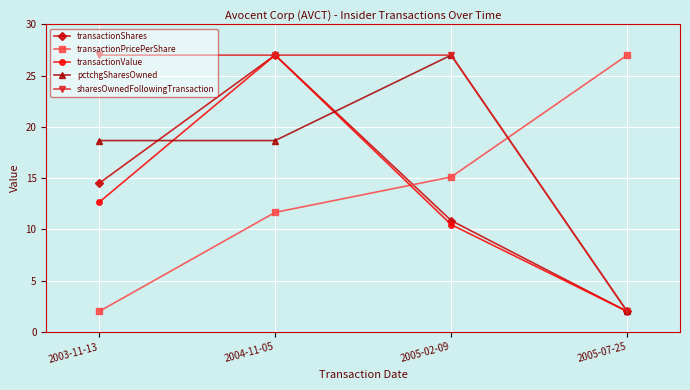

Rank the categories by transactionValue value from highest to lowest.

2004-11-05, 2003-11-13, 2005-02-09, 2005-07-25